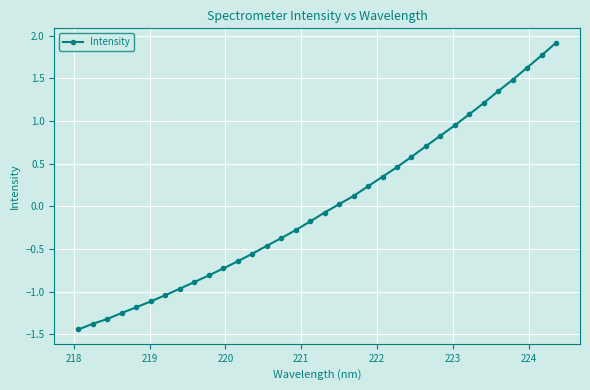

What is the difference between the maximum and minimum values?

3.4